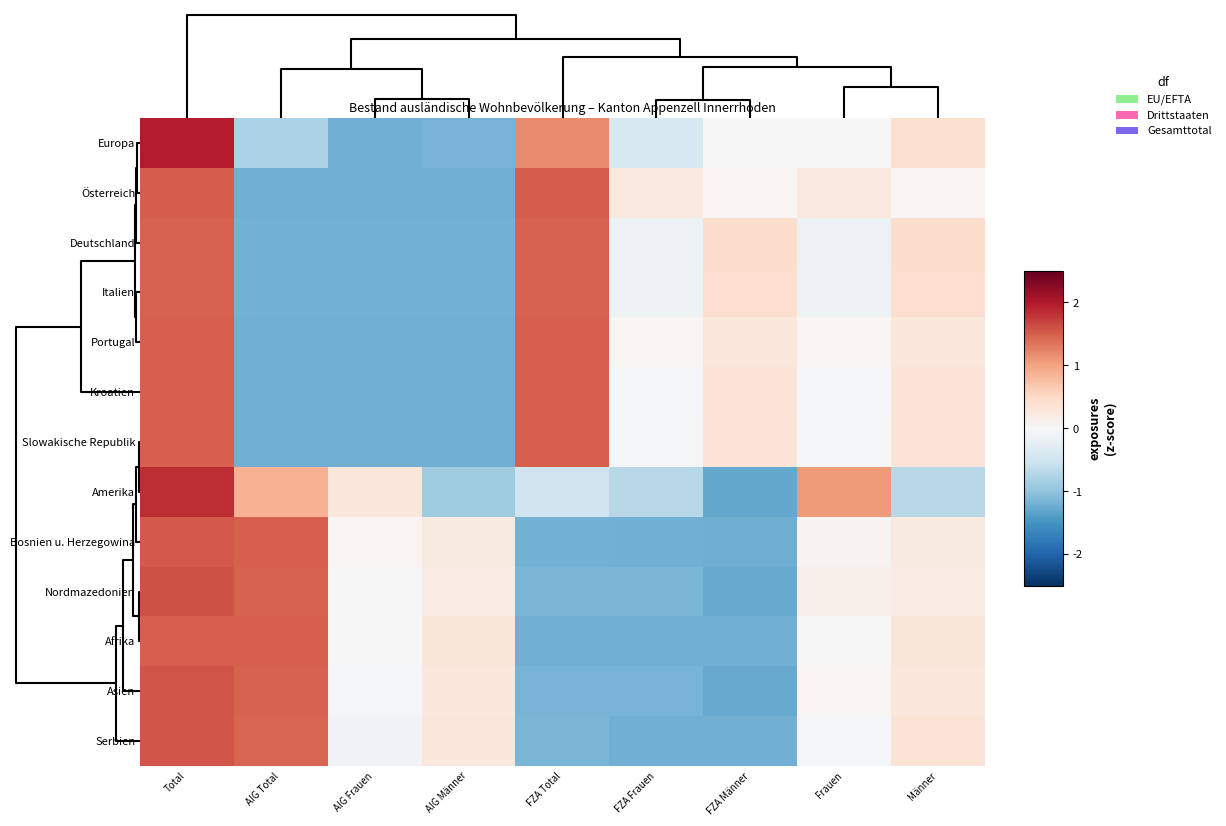

Rank the series by their maximum value, from highest to lowest.

Europa, Amerika, Nordmazedonien, Serbien, Asien, Bosnien u. Herzegowina, Österreich, Portugal, Afrika, Slowakische Republik, Kroatien, Italien, Deutschland